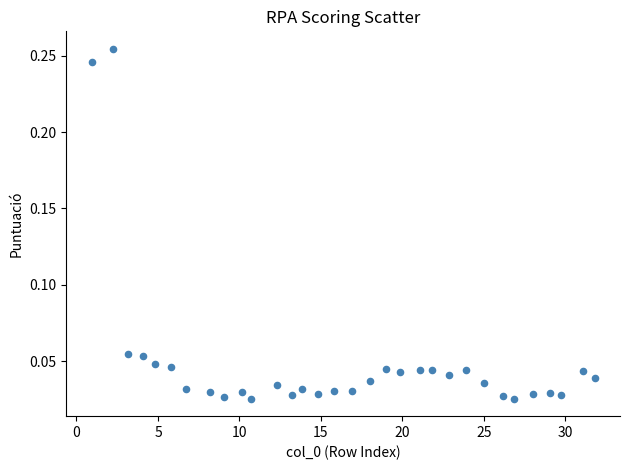

What is the range of X values (max minus min)?

30.9